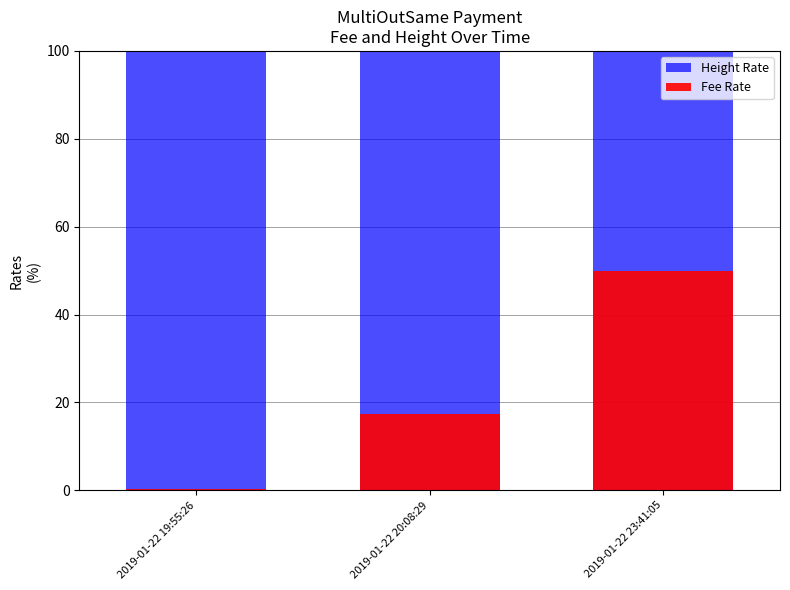

Reading left to right, transcribe all the data shown in this chart.

Height Rate: 2019-01-22 19:55:26=100.0	2019-01-22 20:08:29=100.0	2019-01-22 23:41:05=100.0
Fee Rate: 2019-01-22 19:55:26=0.3	2019-01-22 20:08:29=17.4	2019-01-22 23:41:05=50.0